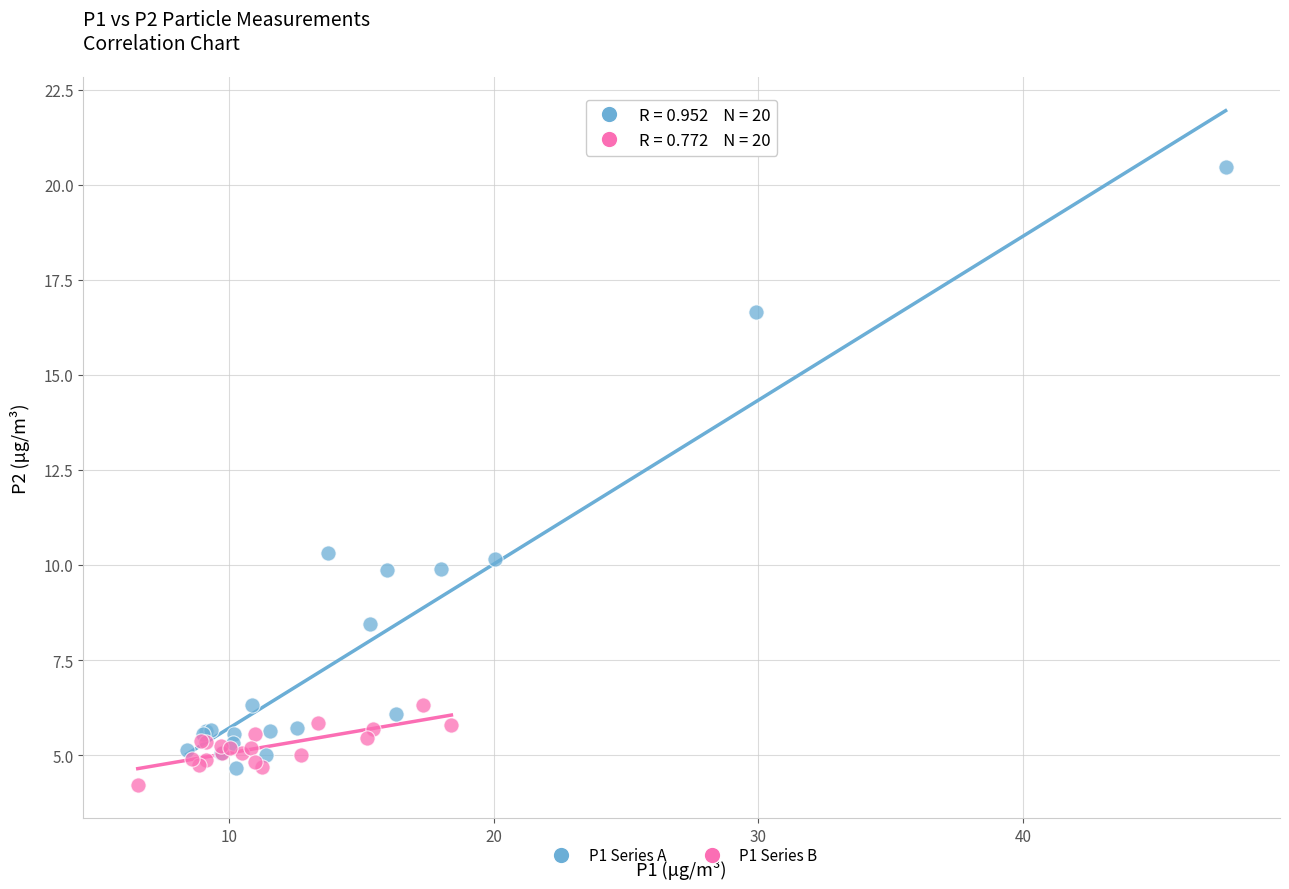

What are all the series names shown in the legend?

P1 Series A, P1 Series B